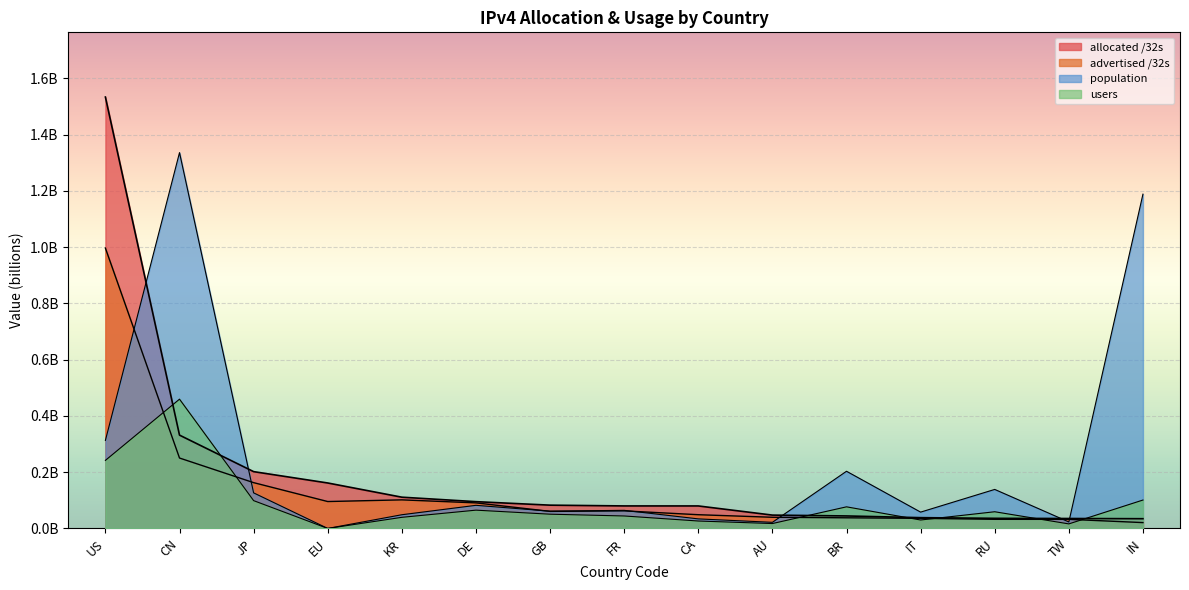

How many intersections are there between allocated /32s and population?

5